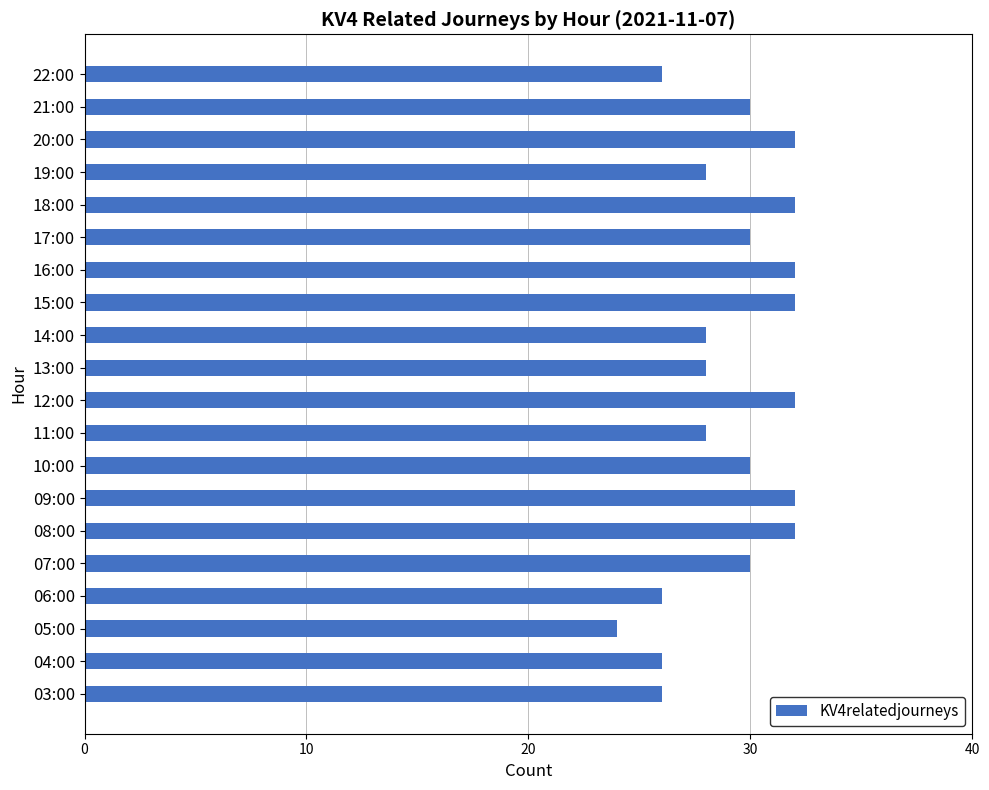

Is it true that the value at 07:00 is 14?

False